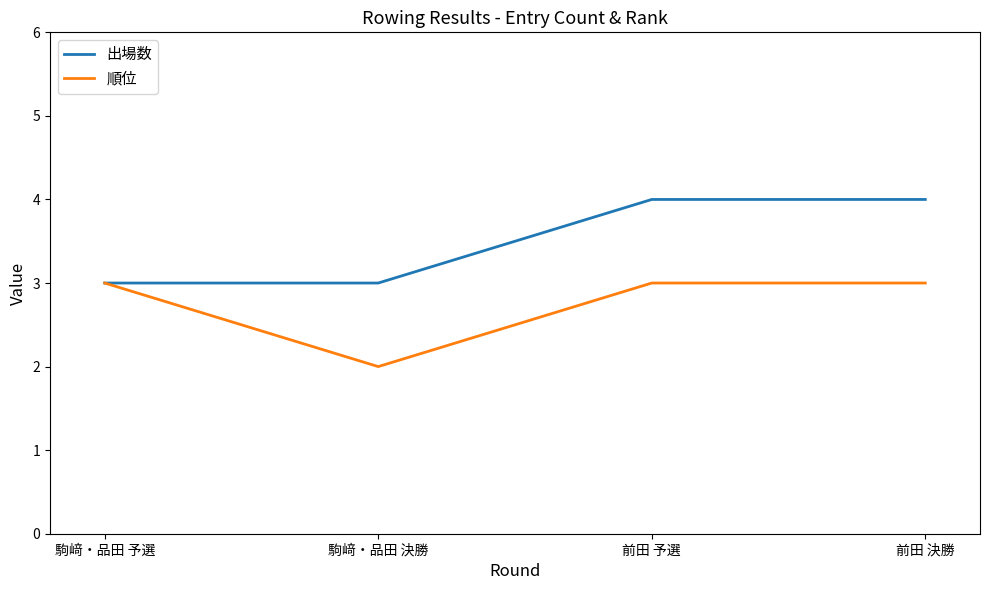

Rank the series at 駒﨑・品田 決勝 from lowest to highest value.

順位, 出場数